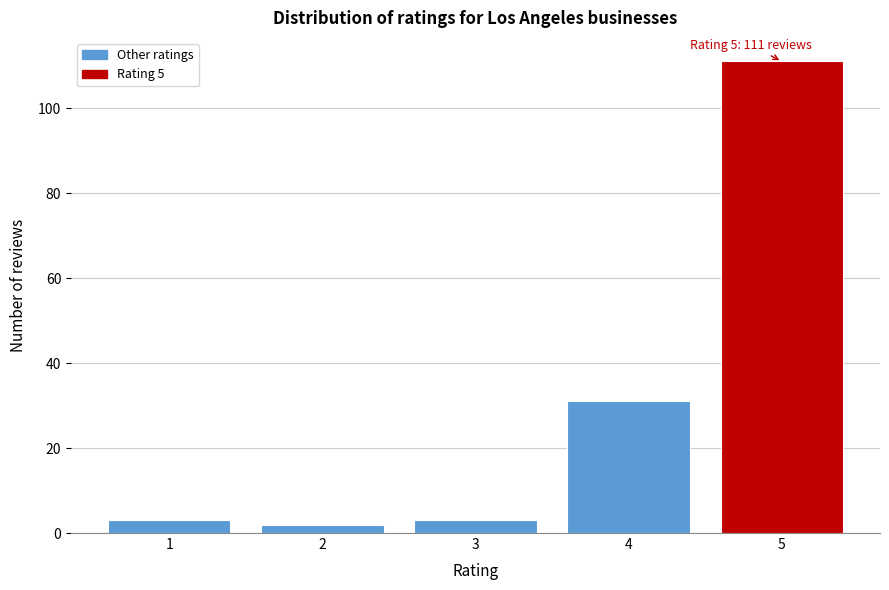

Which range on the x-axis has the tallest bar?

4.5 to 5.5